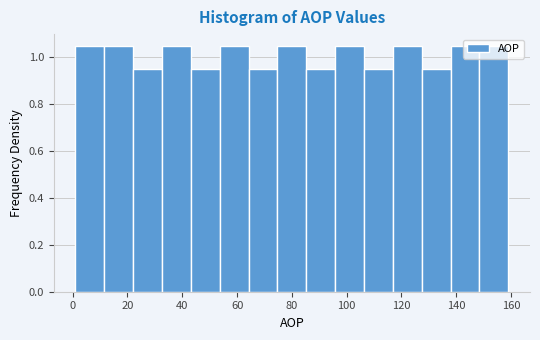

Reading left to right, transcribe this chart: for each bar, give the range it covers on the x-axis and its height. Neither the bar edges nor the heights are printed on the chart, so give them approximately, as read against the axes.

2 to 12: 1.04
12 to 22: 1.04
22 to 32: 0.94
32 to 44: 1.04
44 to 54: 0.94
54 to 64: 1.04
64 to 74: 0.94
74 to 86: 1.04
86 to 96: 0.94
96 to 106: 1.04
106 to 116: 0.94
116 to 128: 1.04
128 to 138: 0.94
138 to 148: 1.04
148 to 160: 1.04